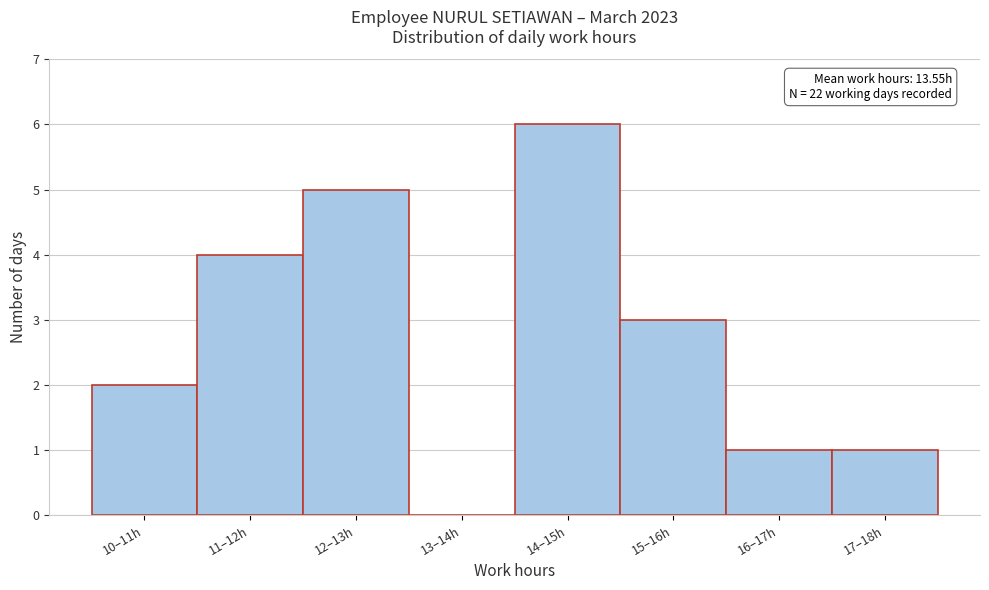

Reading left to right, what are all the values shown in this chart?

10–11h=2	11–12h=4	12–13h=5	13–14h=0	14–15h=6	15–16h=3	16–17h=1	17–18h=1